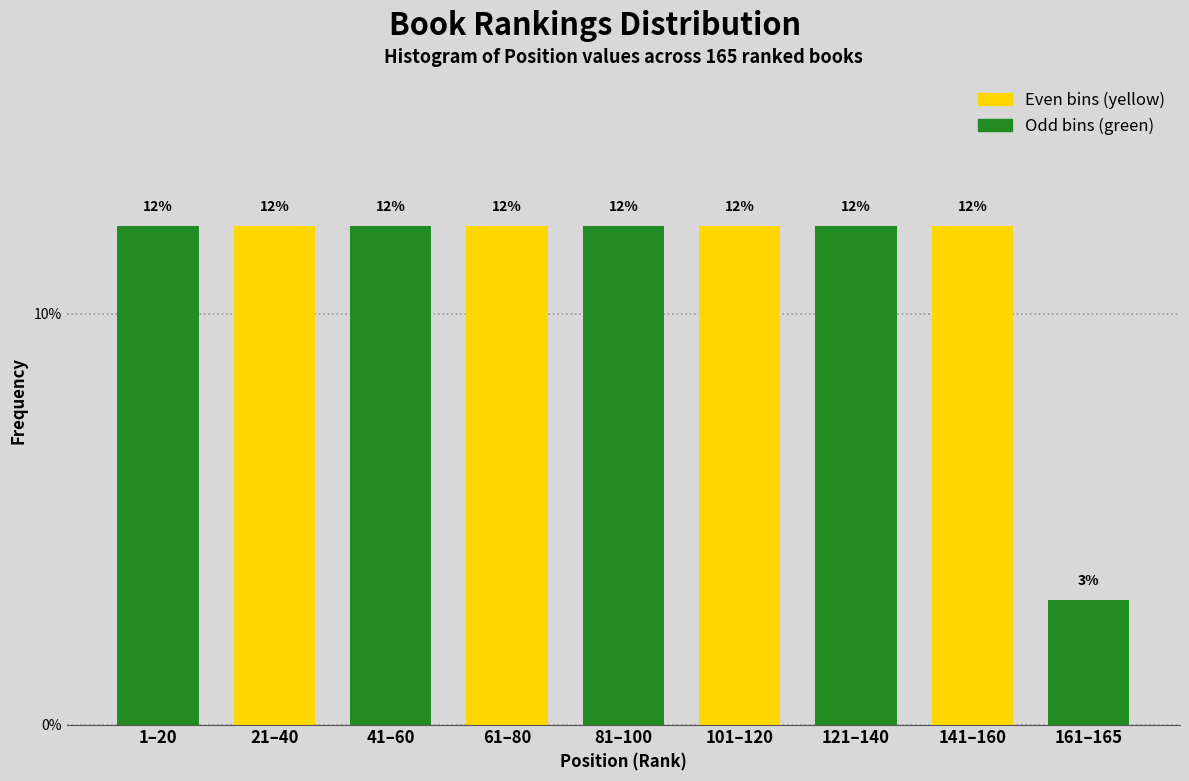

How many bars are there in total?

9